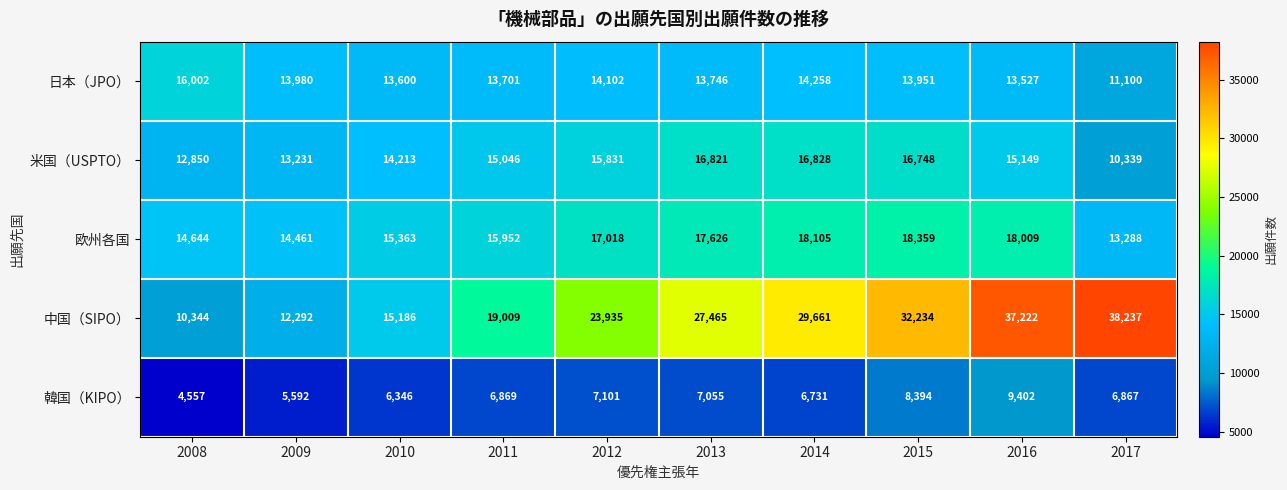

At which category does the chart reach its peak across all series?

2017